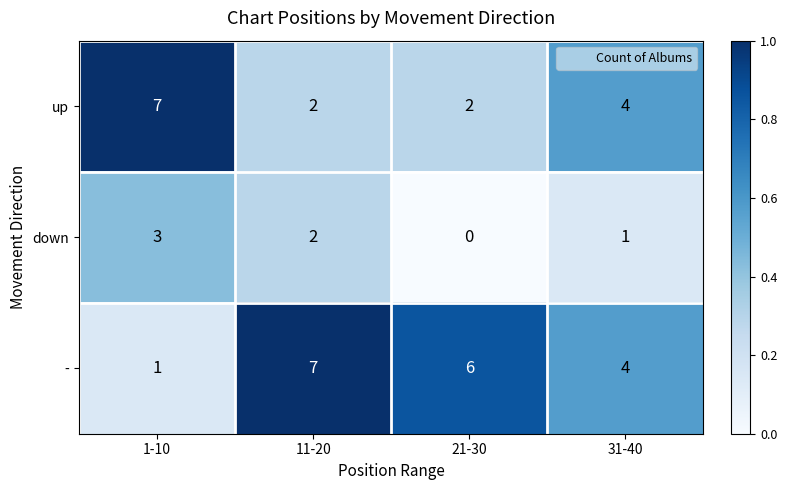

Reading left to right, transcribe all the data shown in this chart.

up: 1-10=7	11-20=2	21-30=2	31-40=4
down: 1-10=3	11-20=2	21-30=0	31-40=1
-: 1-10=1	11-20=7	21-30=6	31-40=4